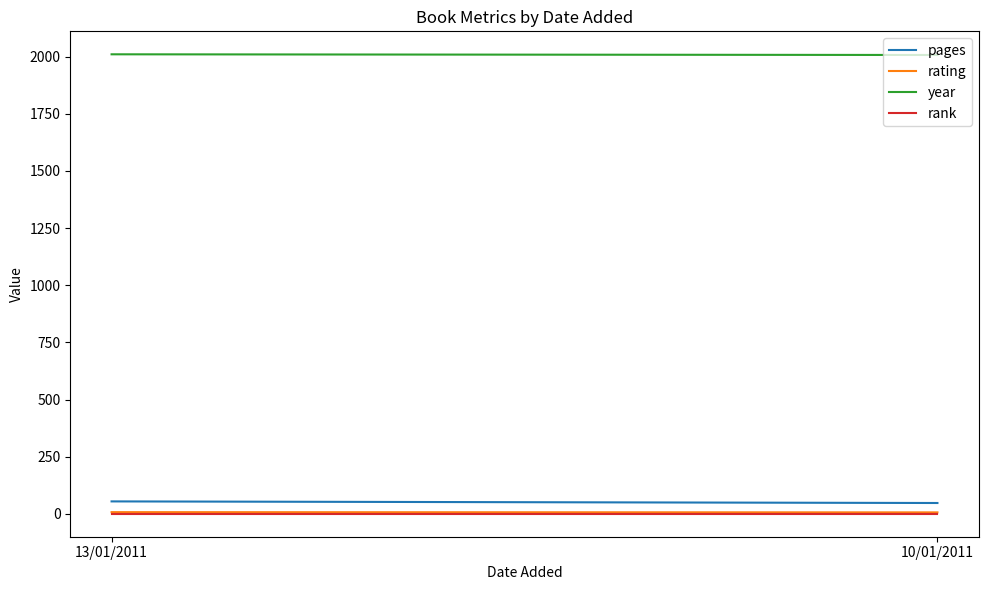

Reading left to right, extract all data points from this chart.

pages: 55	48
rating: 8	7
year: 2010	2007
rank: 1	1